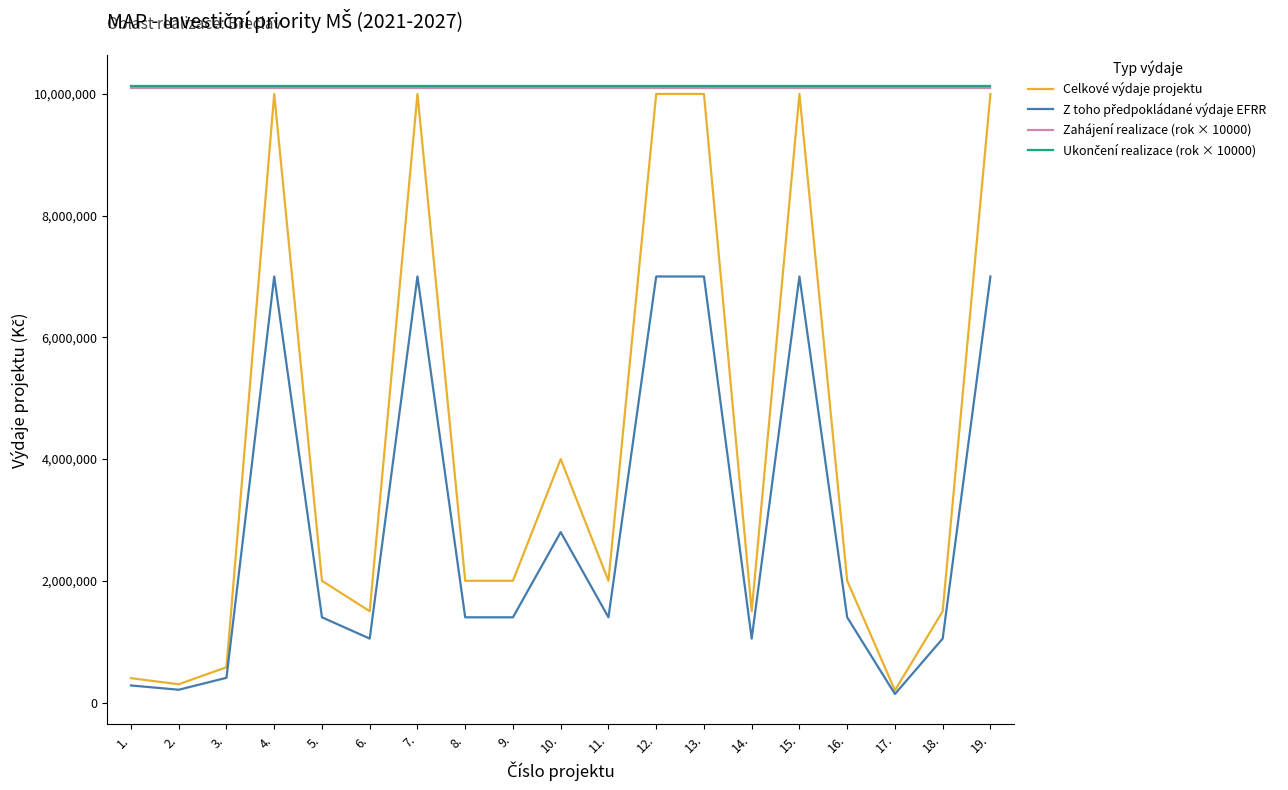

What is the highest value of the Zahájení realizace (rok × 10000) series?

10105000